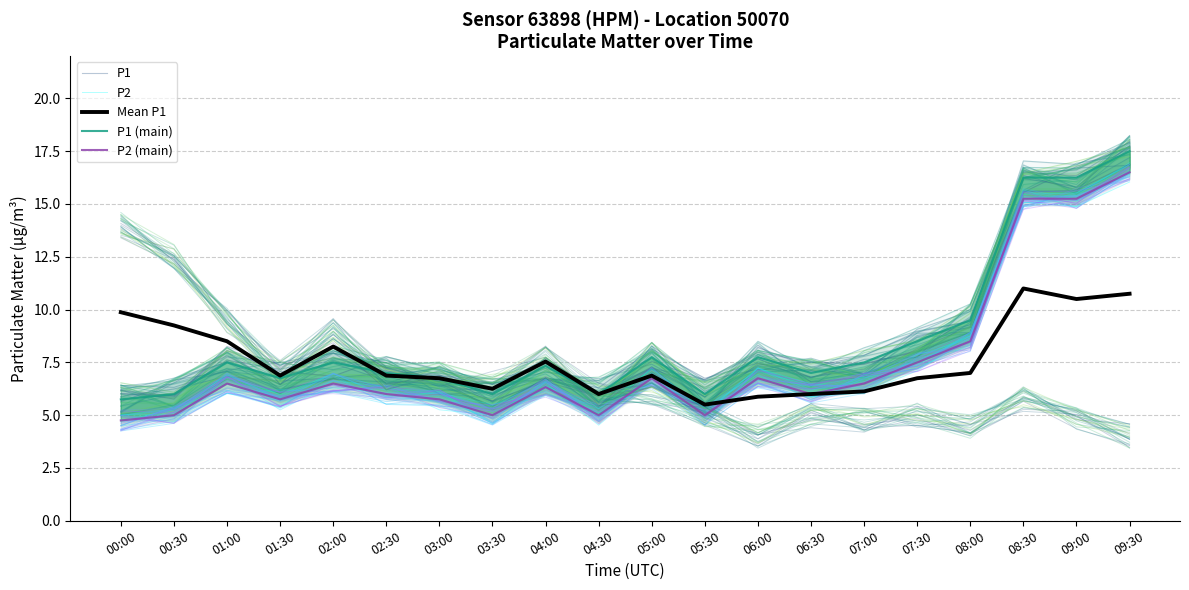

What is the label of the 10th point from the left?

04:30